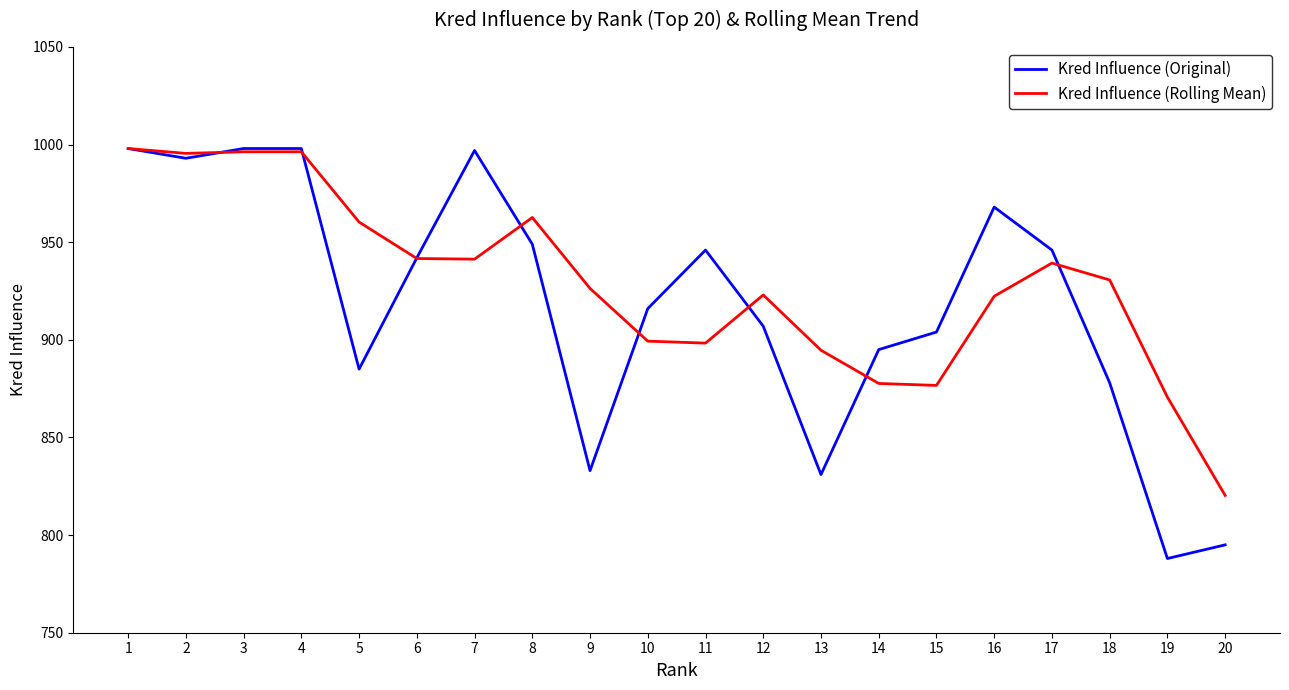

Is the value of Kred Influence (Original) at 15 greater than the value of Kred Influence (Rolling Mean) at 4?

No